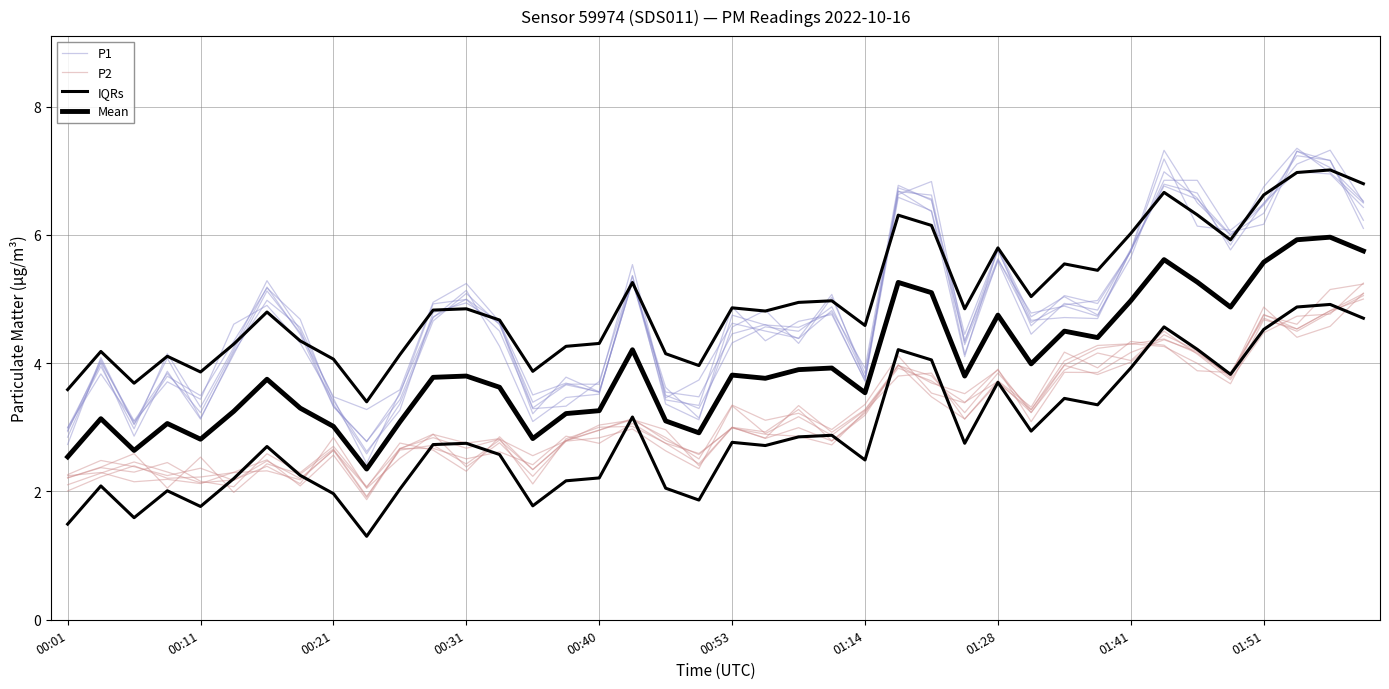

List the series in order of their overall mean, lowest first.

P2, Mean, P1, IQRs